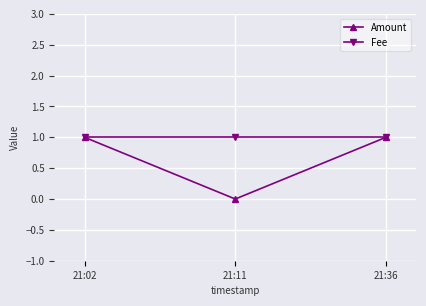

True or false: Fee has a value of 1 at 21:02.

True